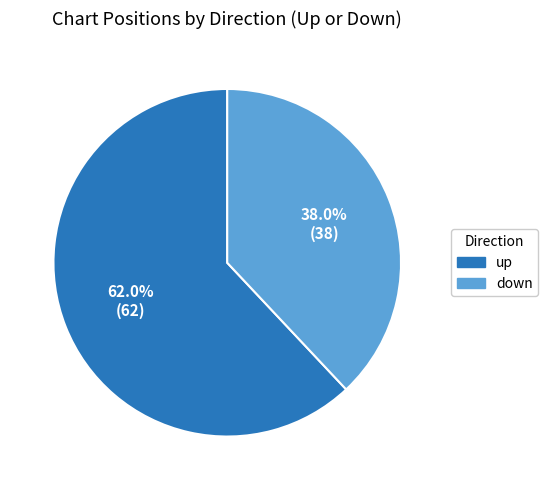

What percentage is the up slice, to the nearest percent?

62%